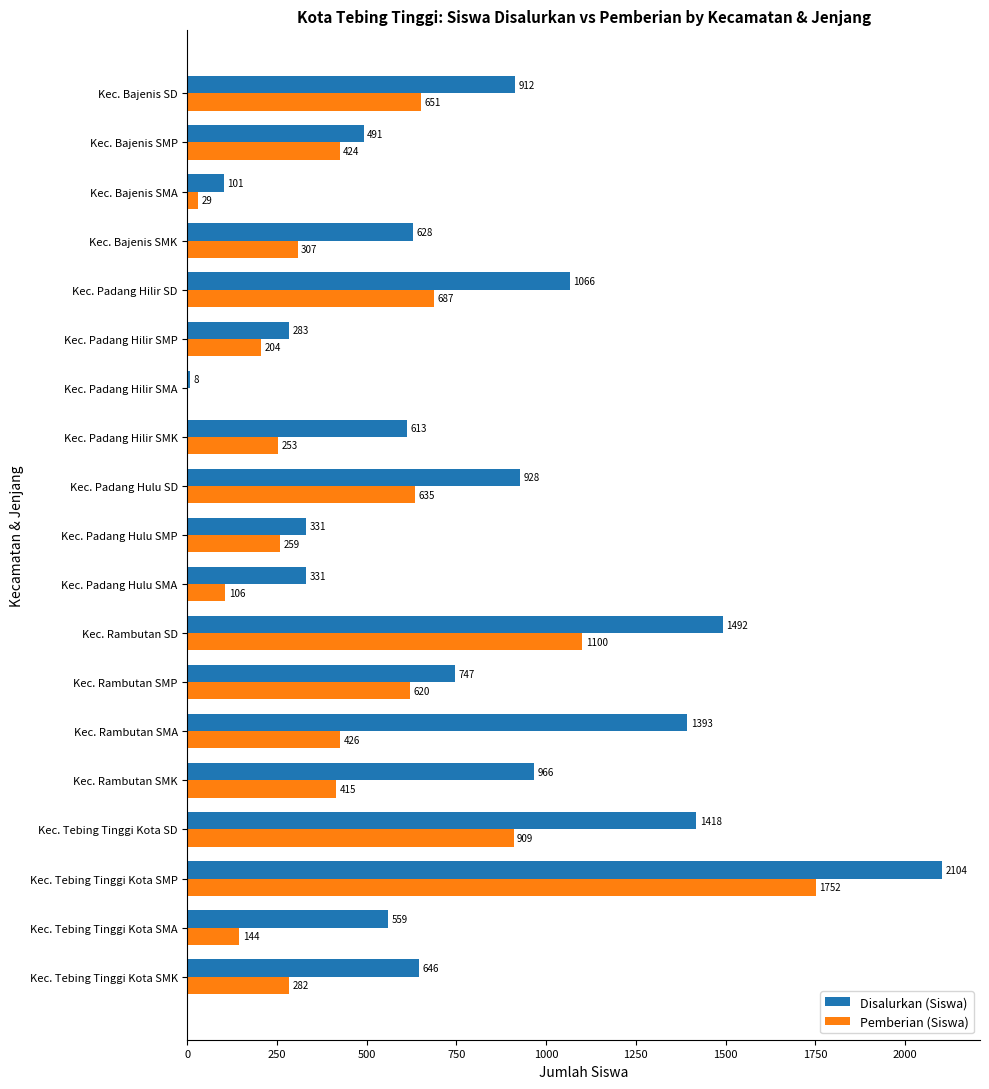

At which label is Pemberian (Siswa) closest to 876?

Kec. Tebing Tinggi Kota SD